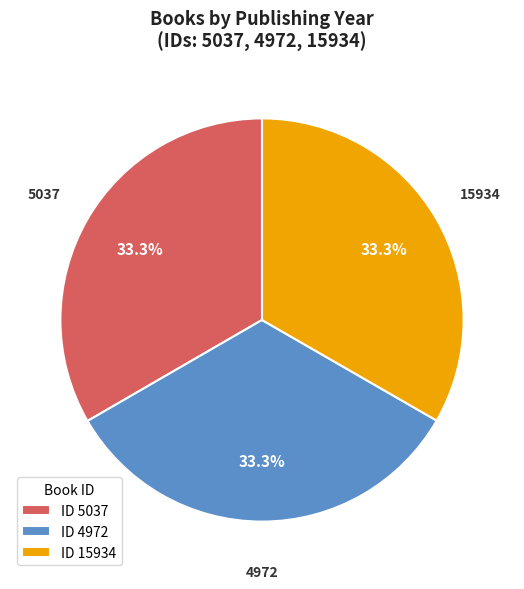

How much of the chart is everything except 15934?

66.7%